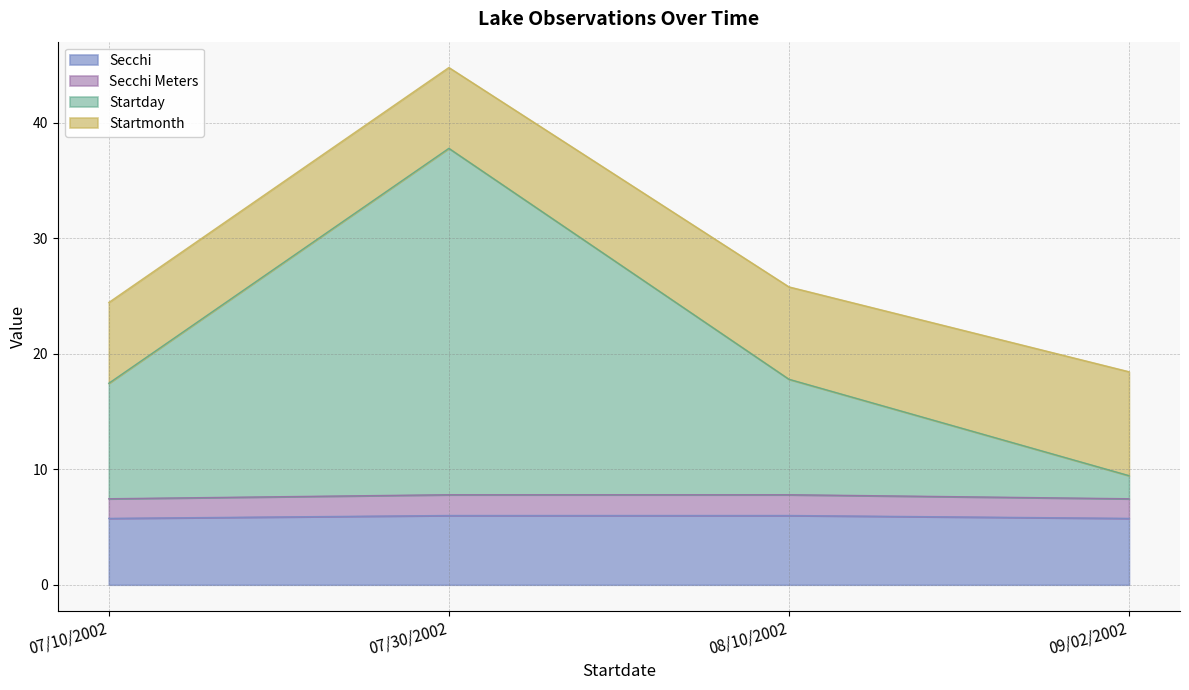

At how many categories does at least one series exceed 28?

1